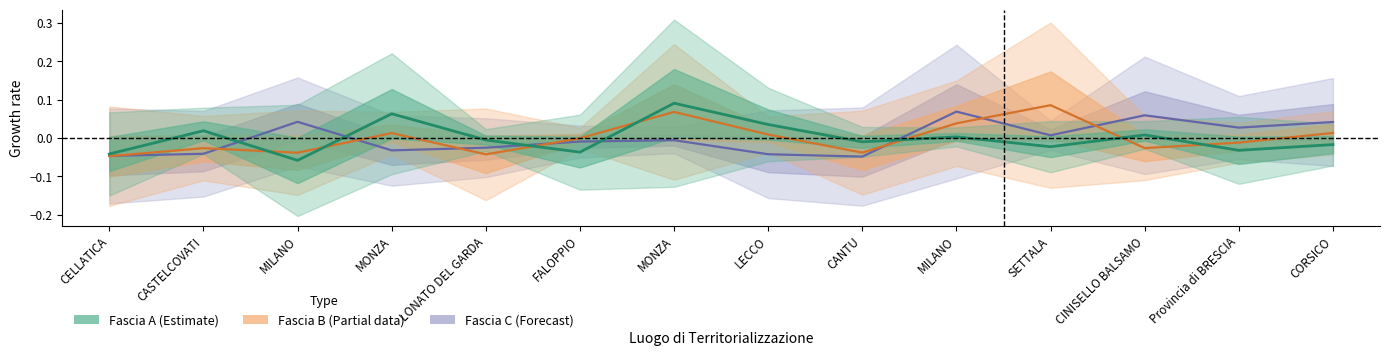

How many lines are shown in the chart?

3